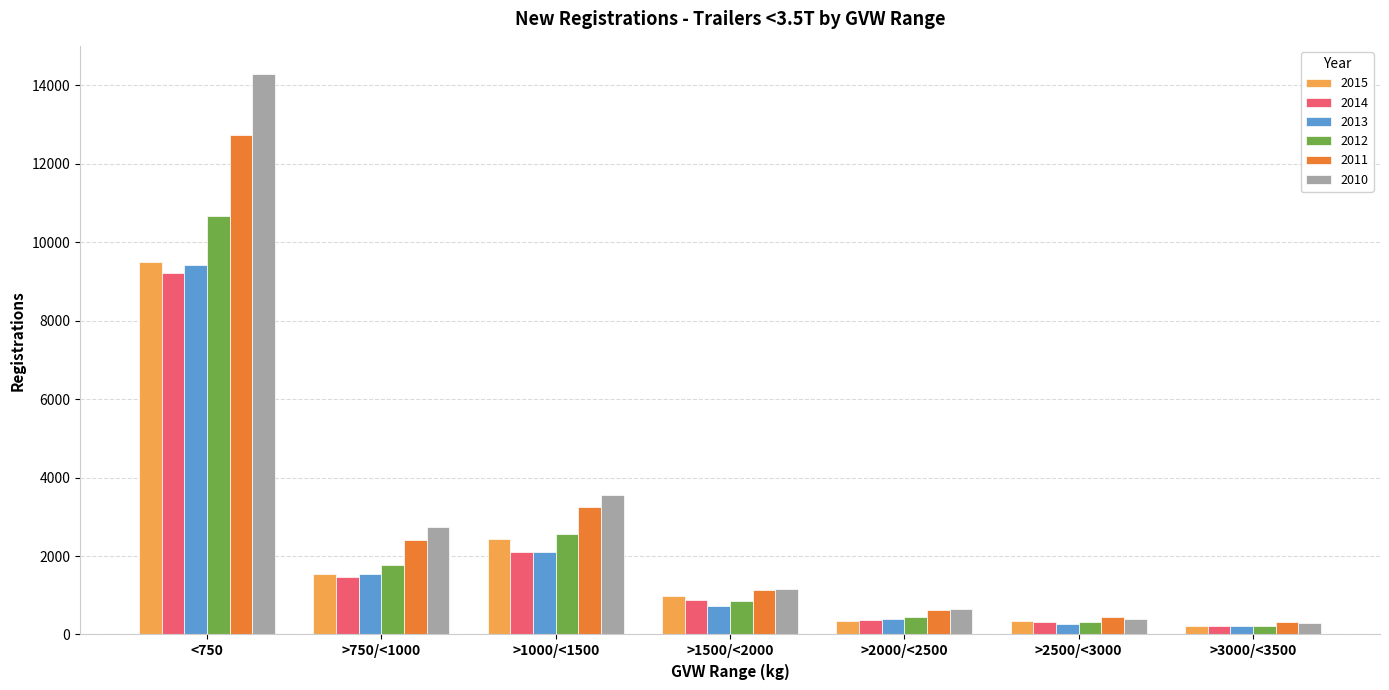

At which label does 2013 reach its peak?

<750